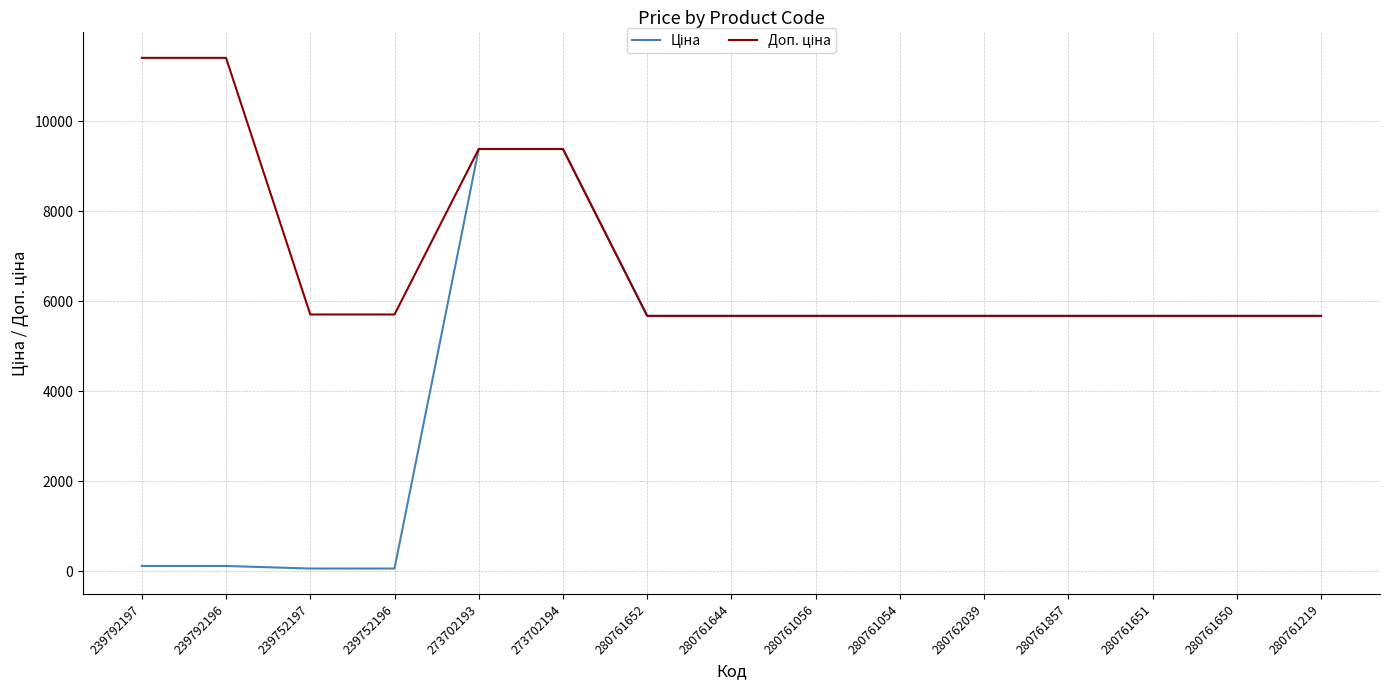

What is the maximum value shown in the chart?

11410.0